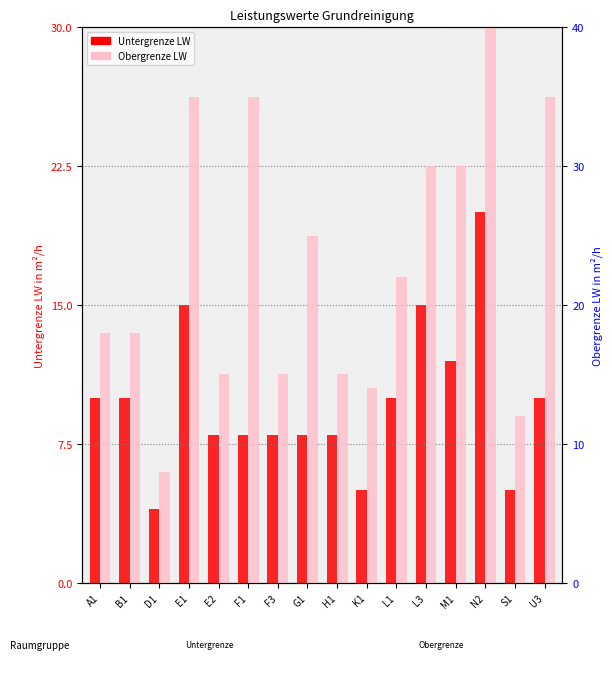

How many bars are there in total?

32